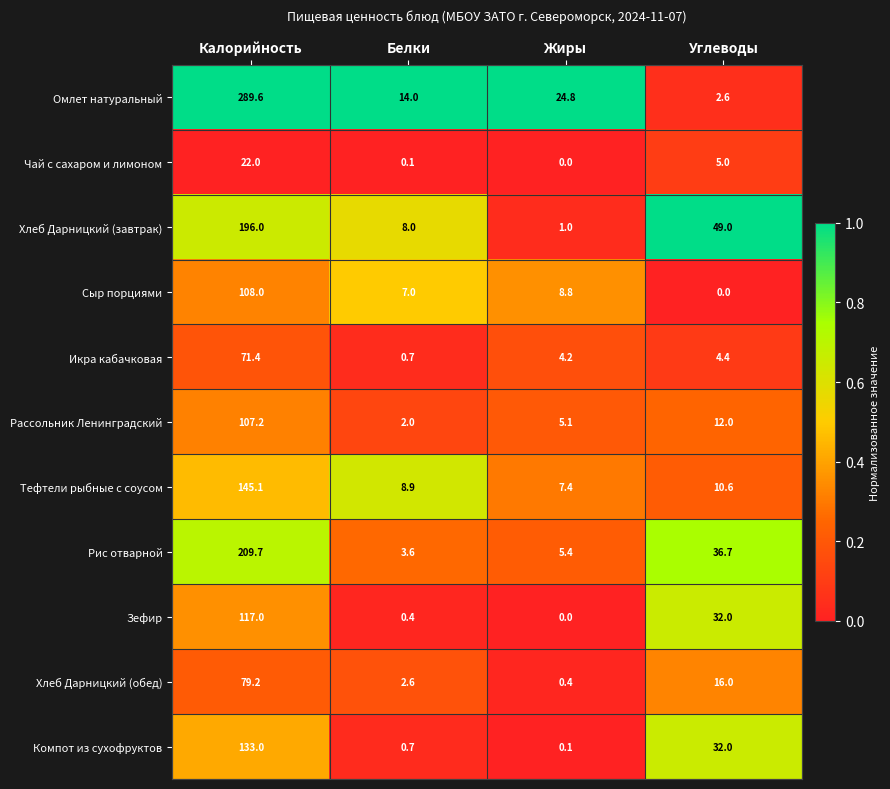

List the series in order of their peak value, highest first.

Омлет натуральный, Рис отварной, Хлеб Дарницкий (завтрак), Тефтели рыбные с соусом, Компот из сухофруктов, Зефир, Сыр порциями, Рассольник Ленинградский, Хлеб Дарницкий (обед), Икра кабачковая, Чай с сахаром и лимоном